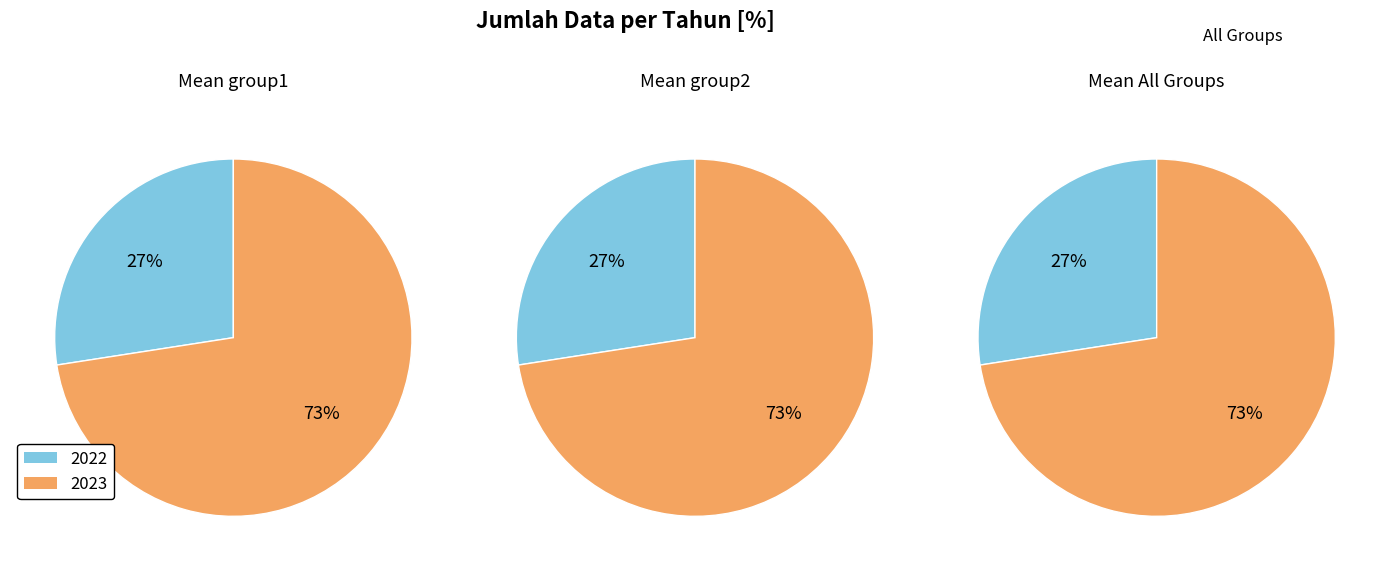

To the nearest percent, what portion does 2023 represent?

73%